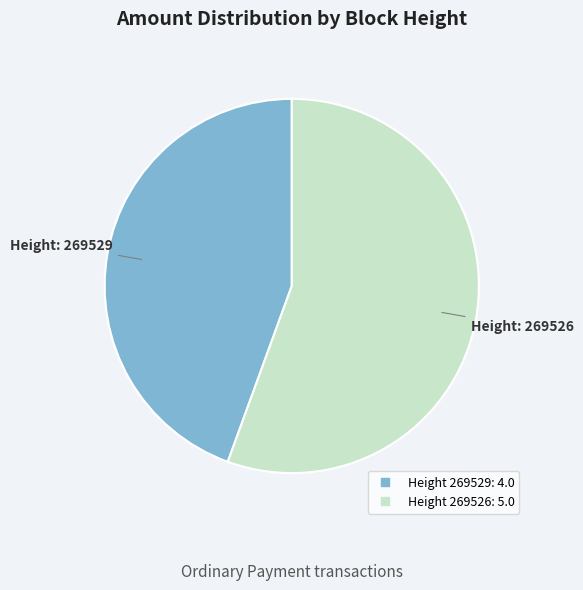

Does any single category account for the majority?

Yes